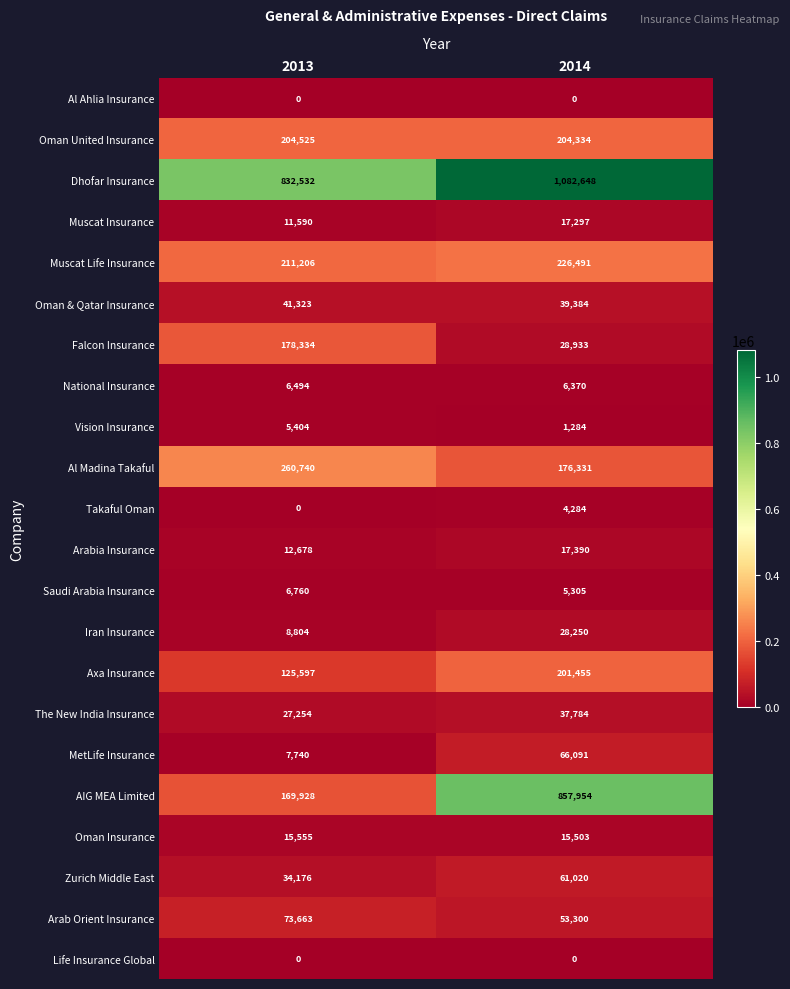

Which label corresponds to the largest value in the chart?

2014